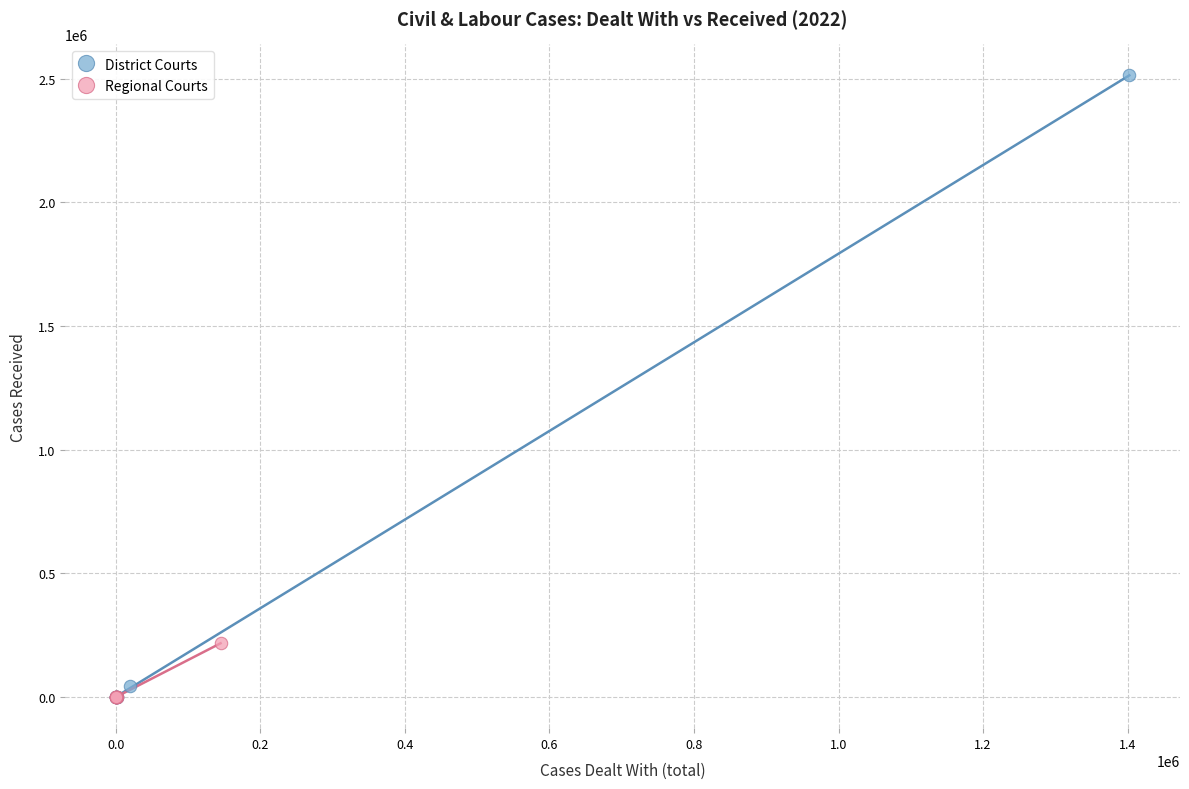

Which series has the largest Y range (max minus min)?

District Courts